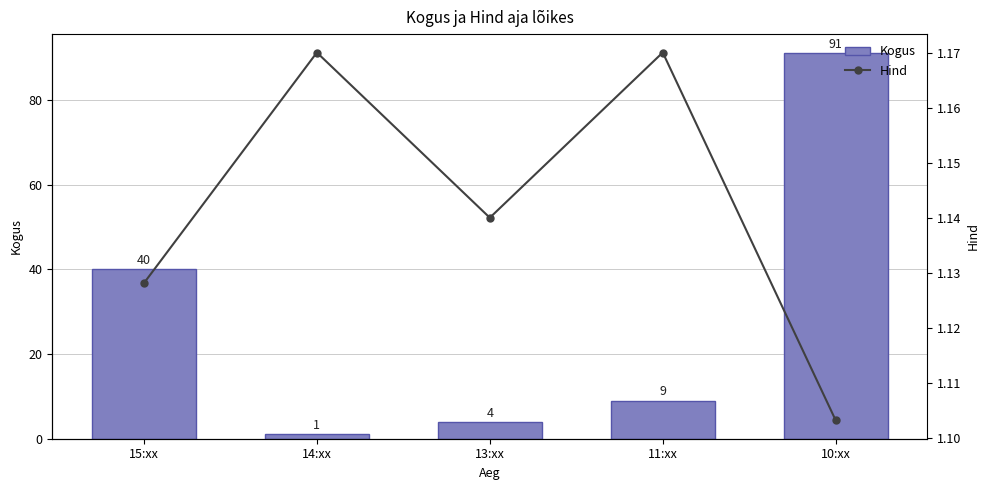

True or false: Kogus has a value of 4 at 13:xx.

True